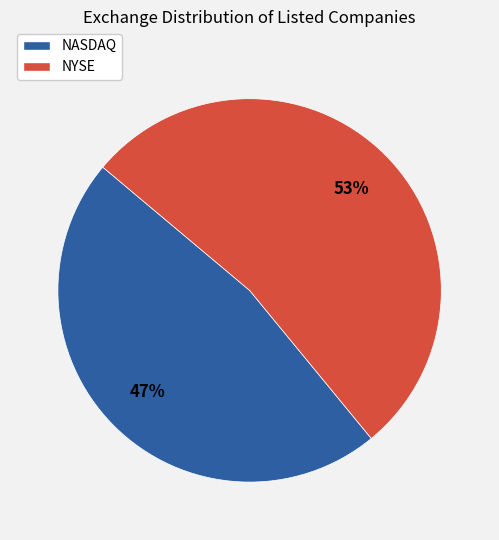

How many slices are in this pie chart?

2